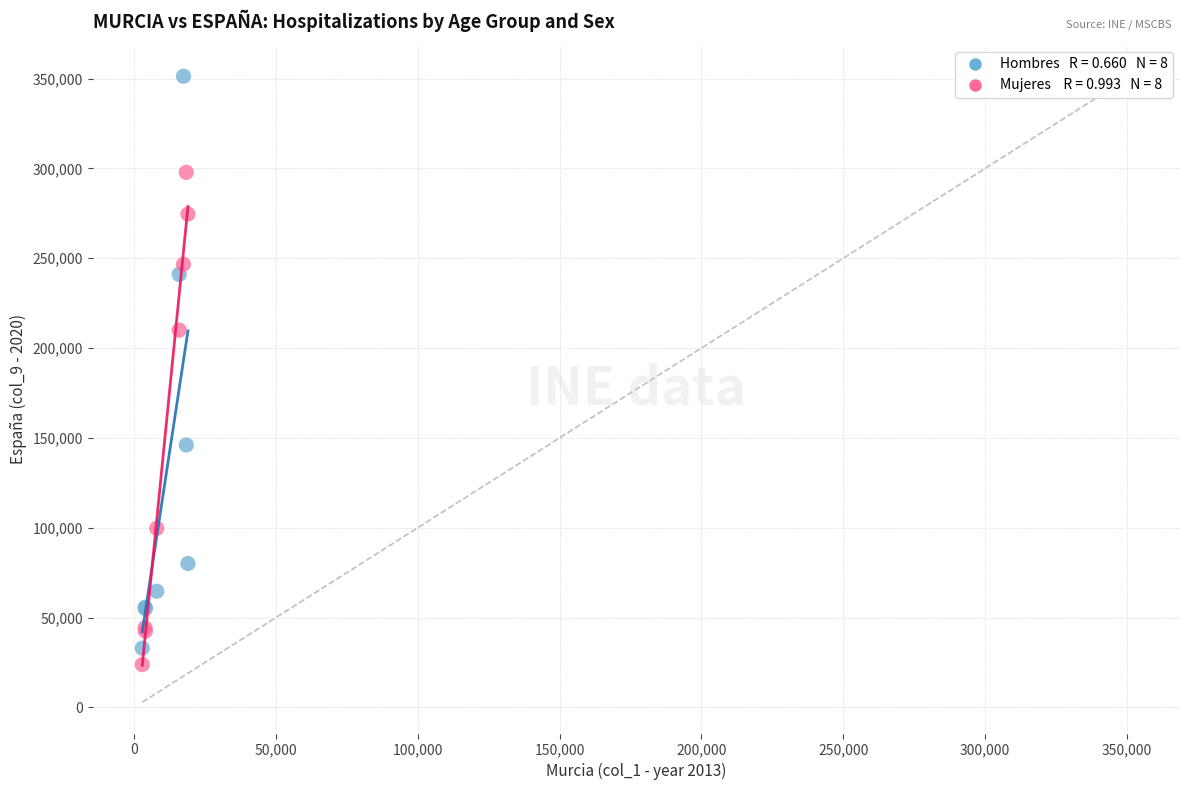

Across all series, what Y value is closest to 187570?

209994